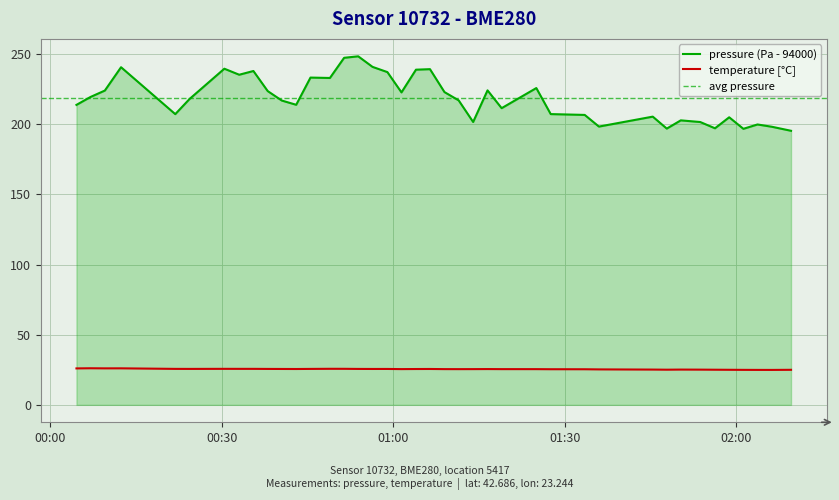

What is the maximum value for temperature [°C]?

26.1